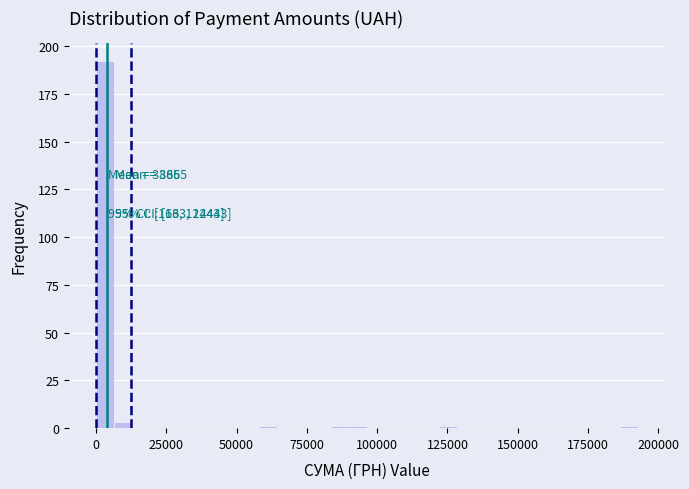

Around what value on the x-axis is the tallest bar? Give the approximate position of its centre, as read against the axis.

5000